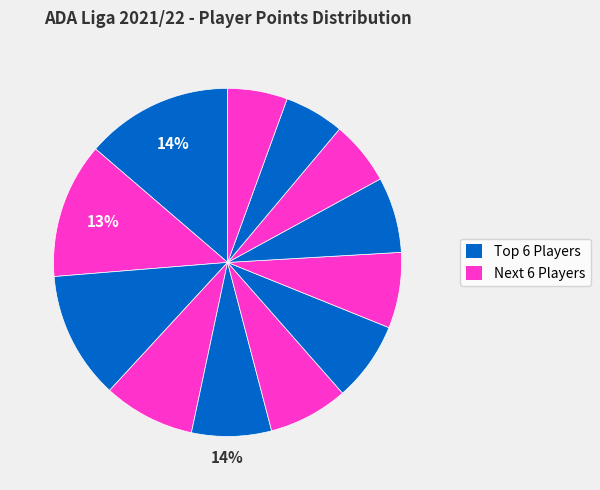

What percentage is the Renata Matić slice, to the nearest percent?

7%